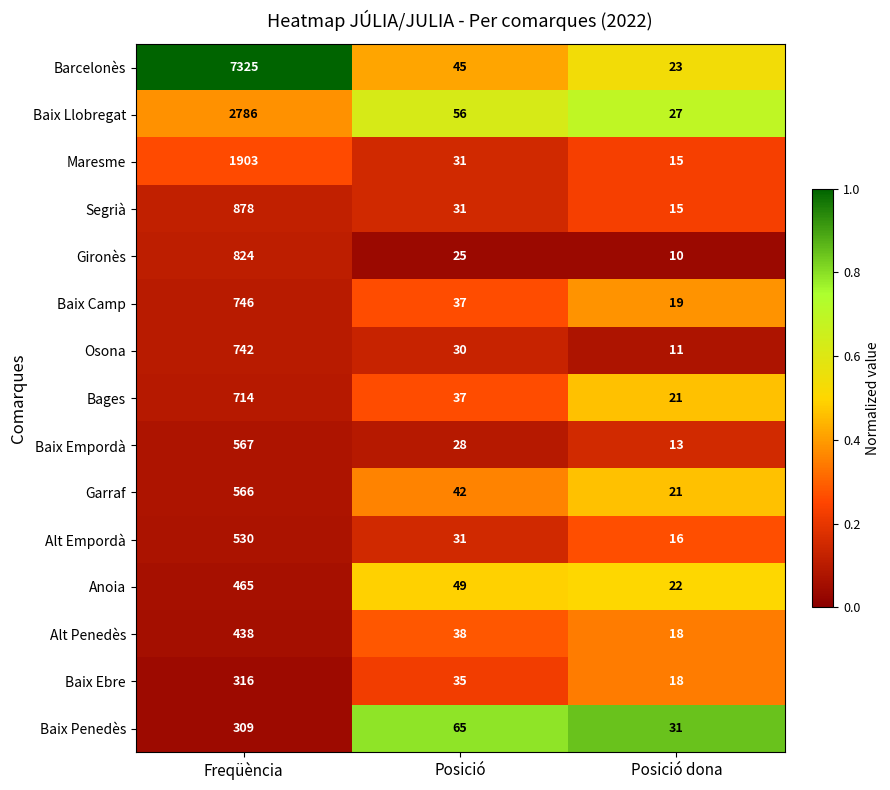

List the labels in order of Maresme value, largest first.

Freqüència, Posició, Posició dona